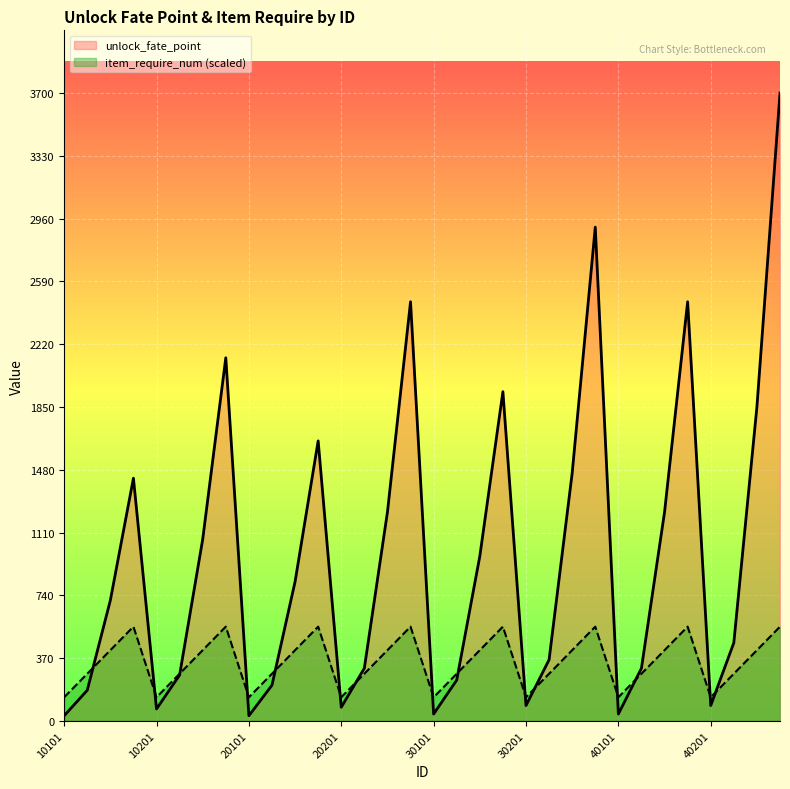

Between 20204 and 20201, which is larger?

20204